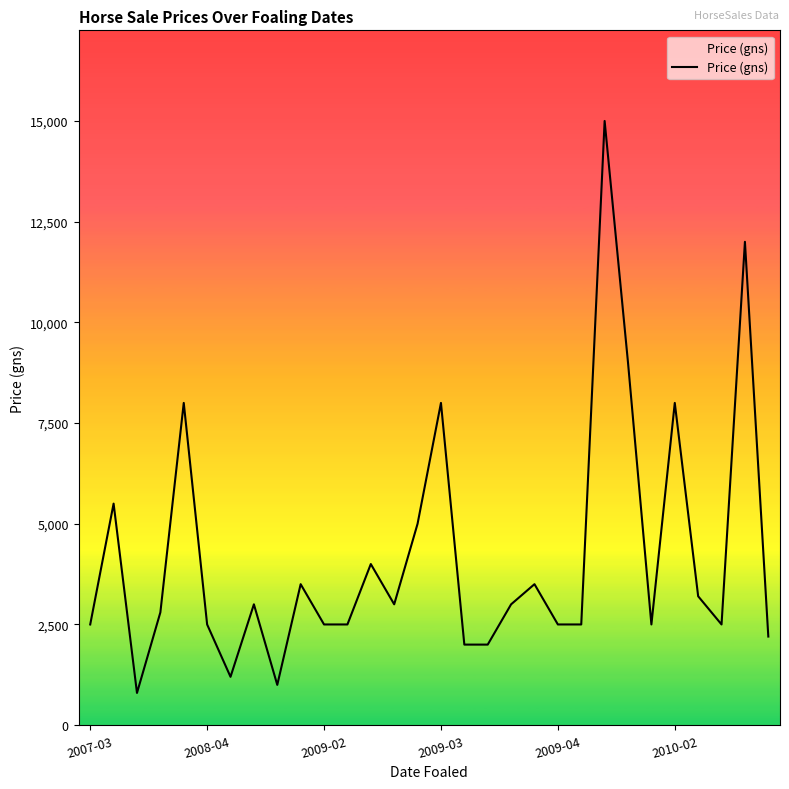

What is the maximum value shown in the chart?

15000